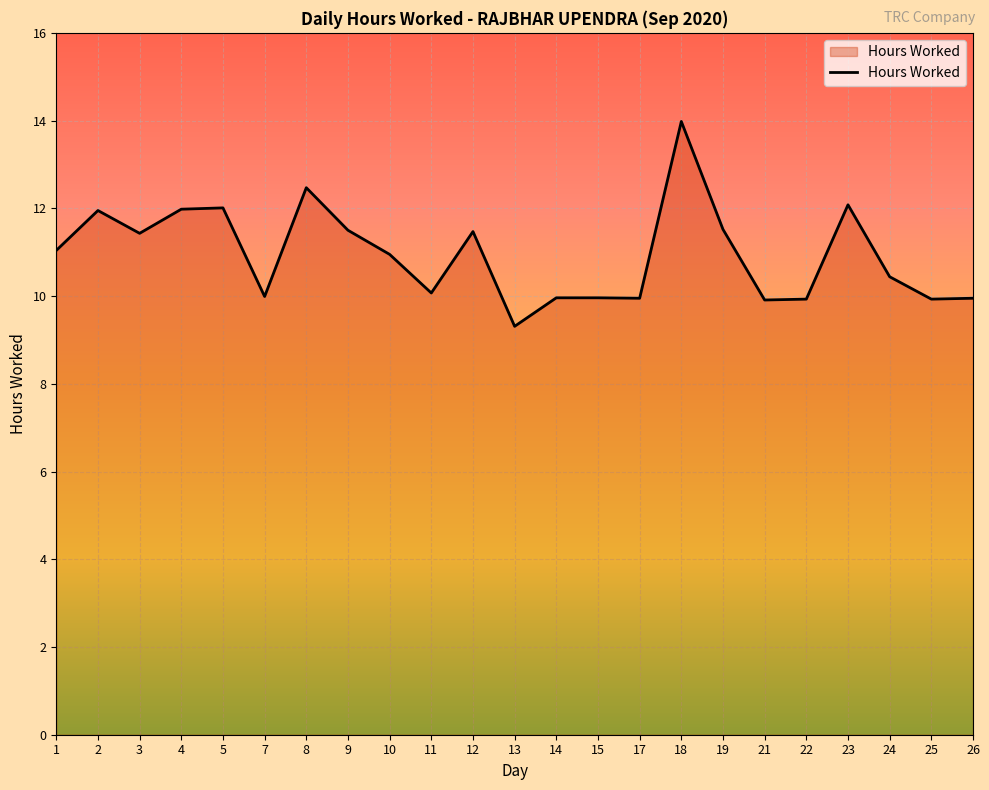

What is the change in value from 8 to 14?

-2.5